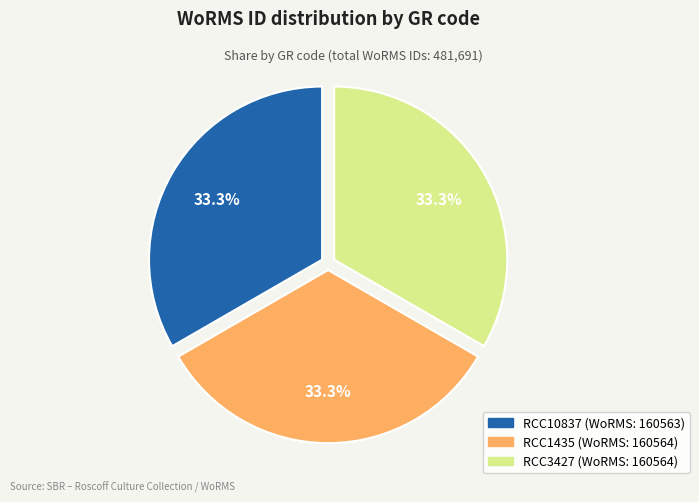

What is the ratio of the value at RCC10837 to the value at RCC1435?

1.0